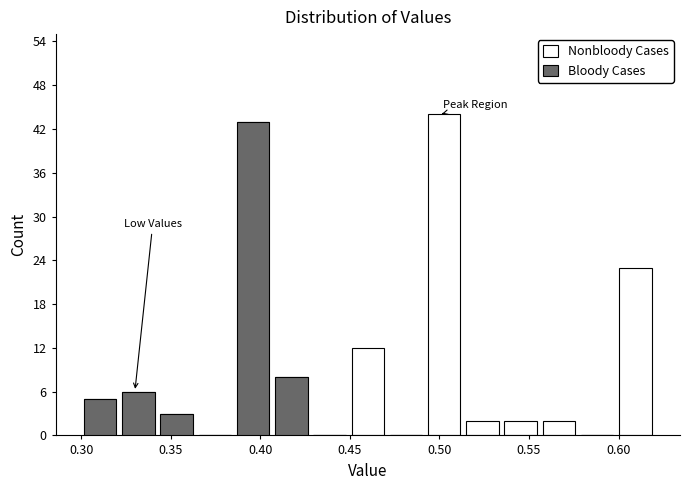

Which range on the x-axis has the tallest stacked bar (by total height)?

0.490 to 0.515